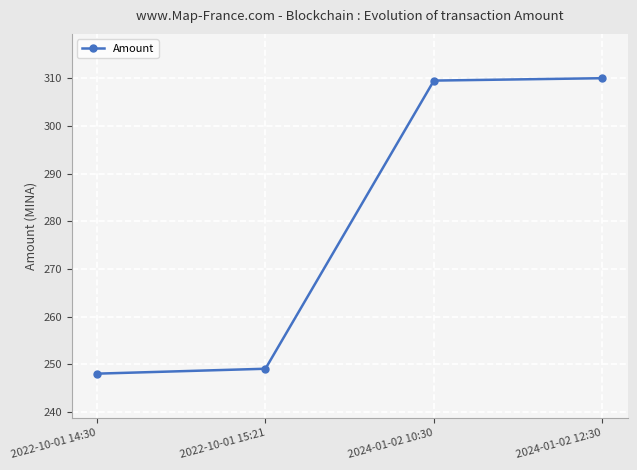

Reading left to right, transcribe all the data shown in this chart.

248.0	249.0	309.5	310.0